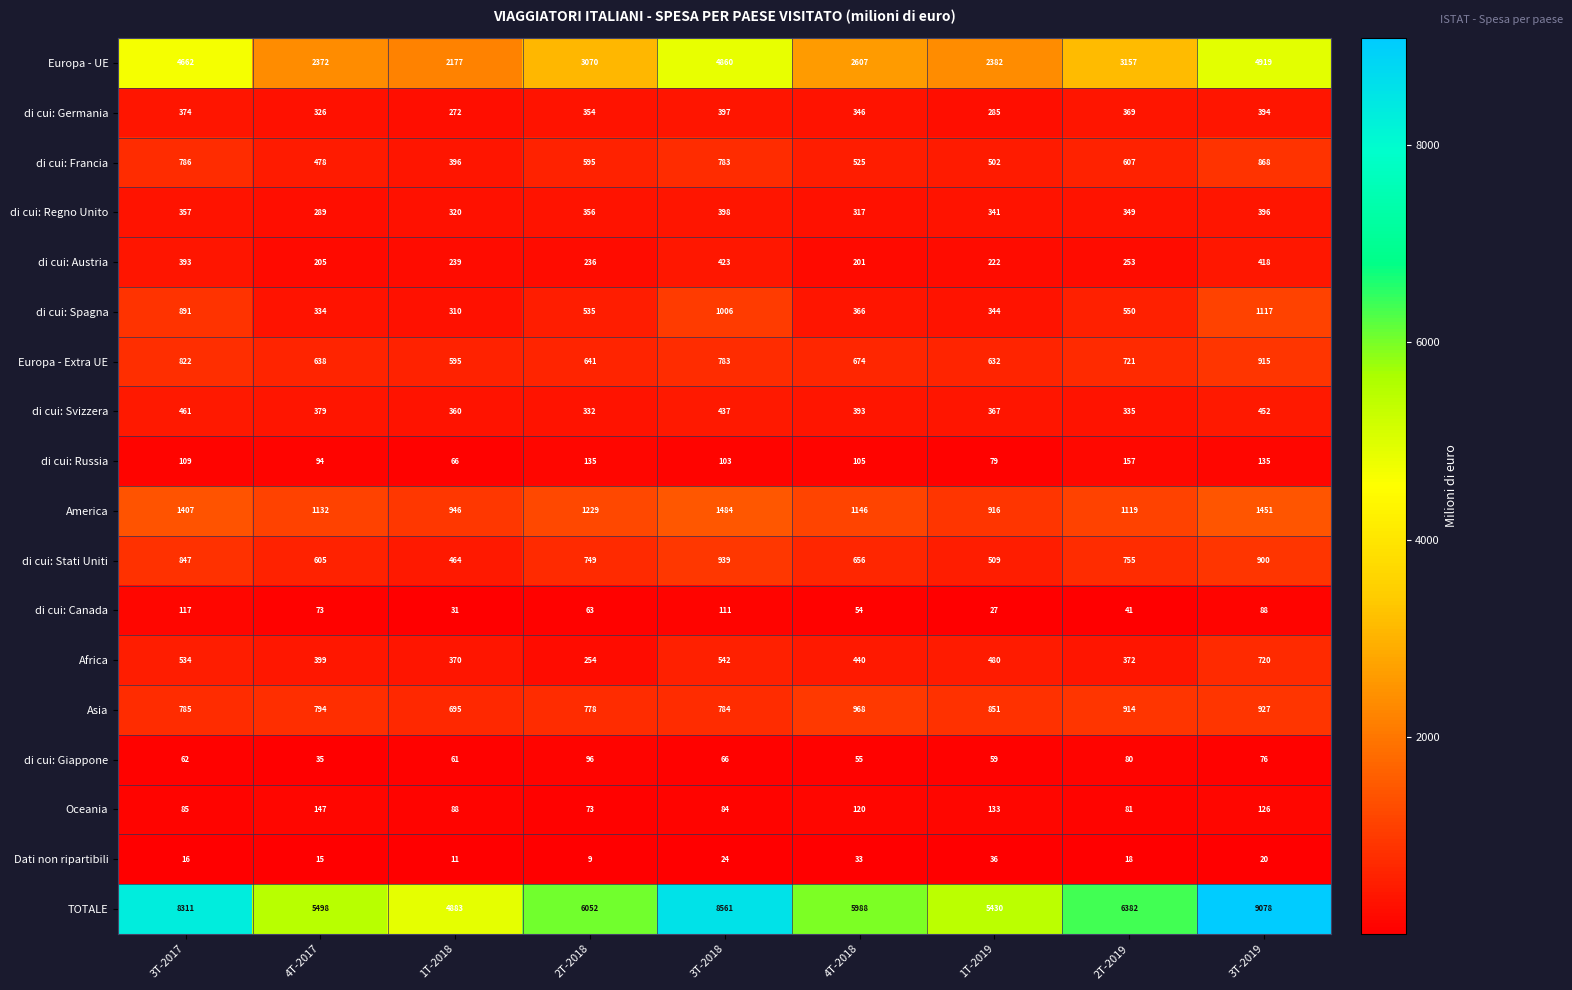

What is the minimum value for di cui: Spagna?

310